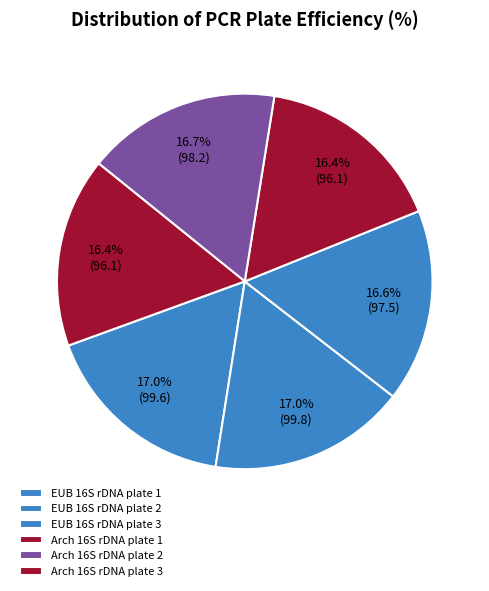

Which slice is the smallest?

Arch 16S rDNA plate 1